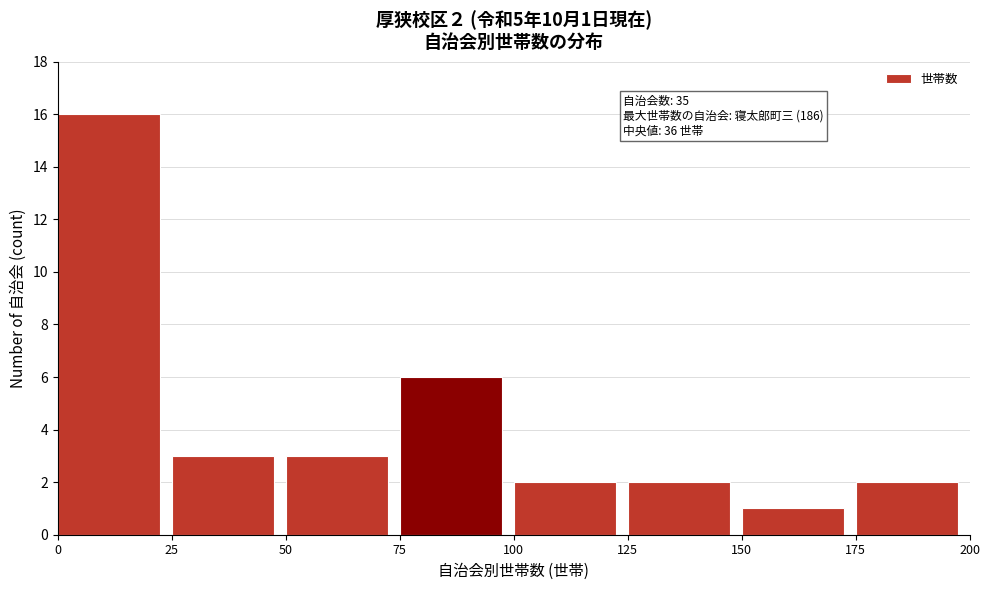

Over which range of the x-axis is the bar tallest?

0 to 25